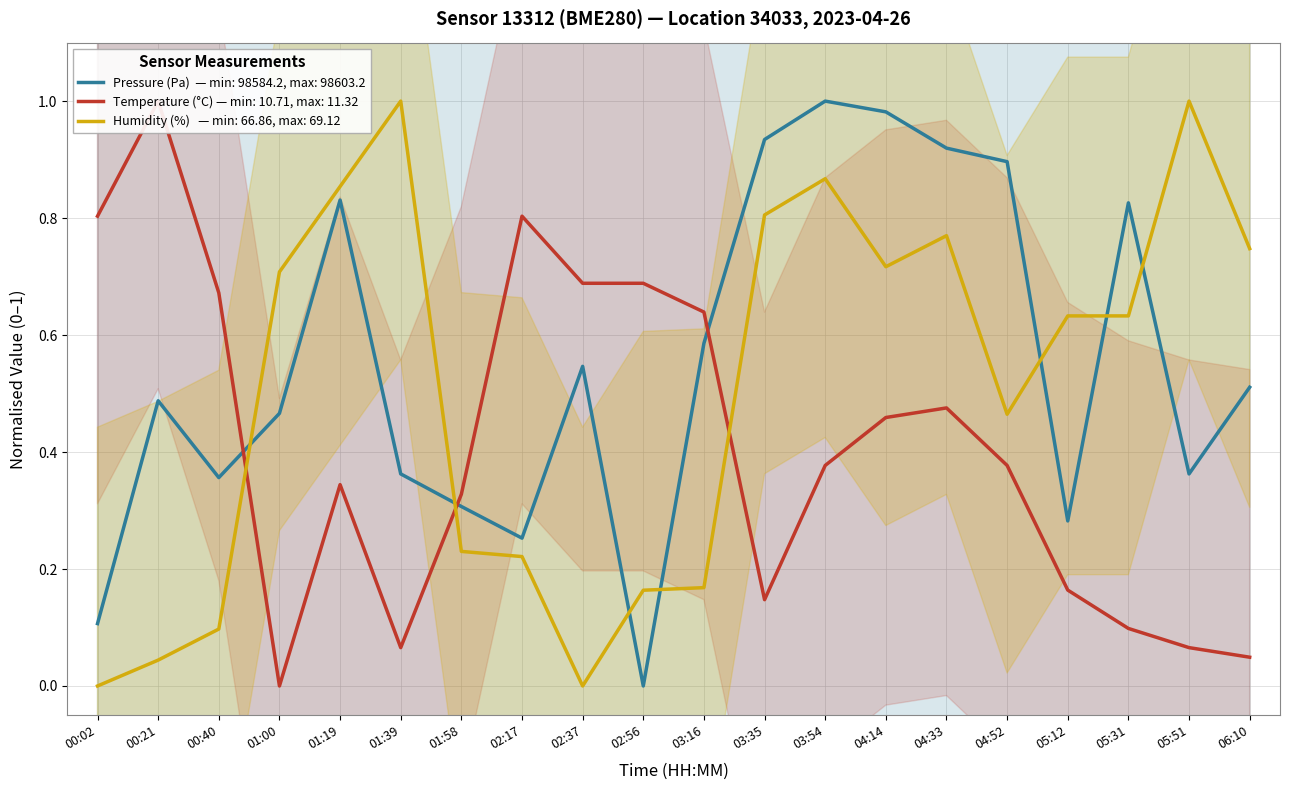

How many categories are shown in the chart?

20